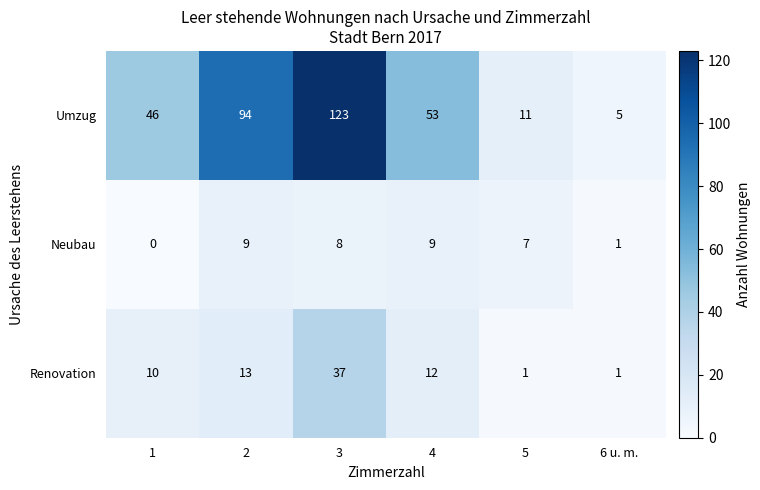

What is the spread (max minus min) of values at 2?

85